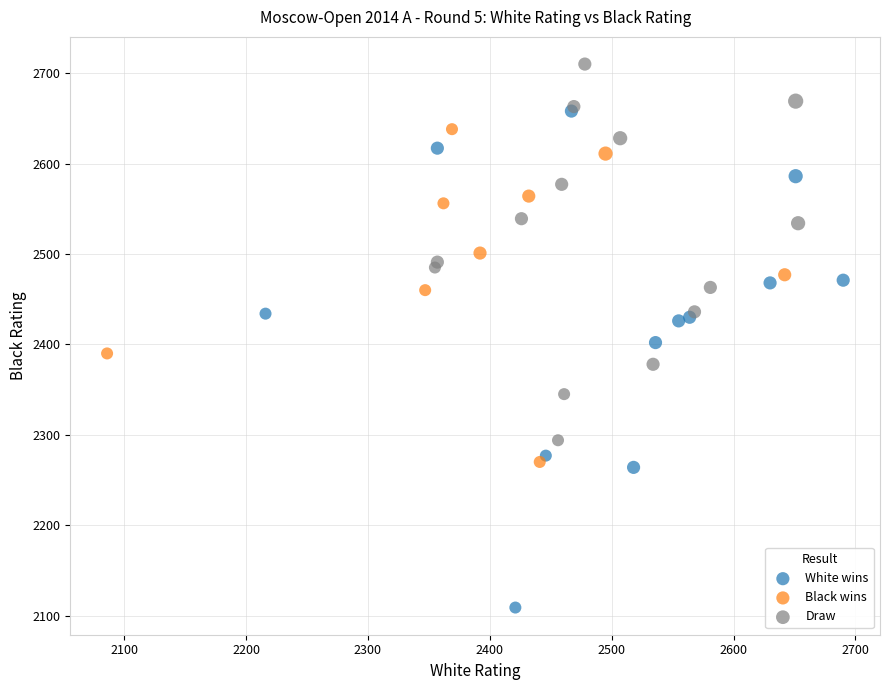

Which series has the widest spread of Y values?

White wins